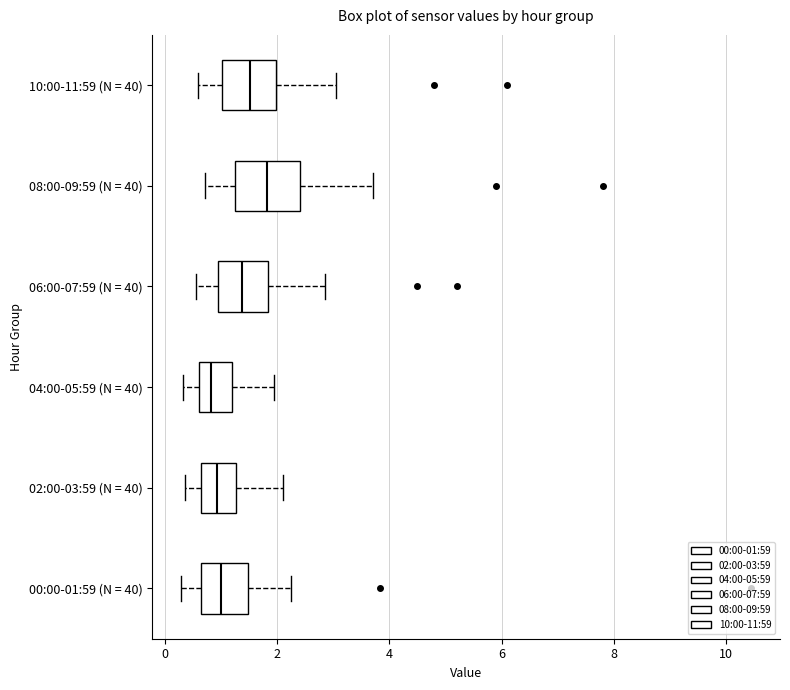

Reading bottom to top, read every box against the x-axis: the position of its median line, the range the box covers, and the ends of its whiskers. The values are not printed on the chart, so give them approximately, as read against the axis.

00:00-01:59 (N = 40): median 1.0, box 0.6 to 1.4, whiskers 0.2 to 2.2
02:00-03:59 (N = 40): median 1.0, box 0.6 to 1.2, whiskers 0.4 to 2.2
04:00-05:59 (N = 40): median 0.8, box 0.6 to 1.2, whiskers 0.4 to 2.0
06:00-07:59 (N = 40): median 1.4, box 1.0 to 1.8, whiskers 0.6 to 2.8
08:00-09:59 (N = 40): median 1.8, box 1.2 to 2.4, whiskers 0.8 to 3.8
10:00-11:59 (N = 40): median 1.6, box 1.0 to 2.0, whiskers 0.6 to 3.0